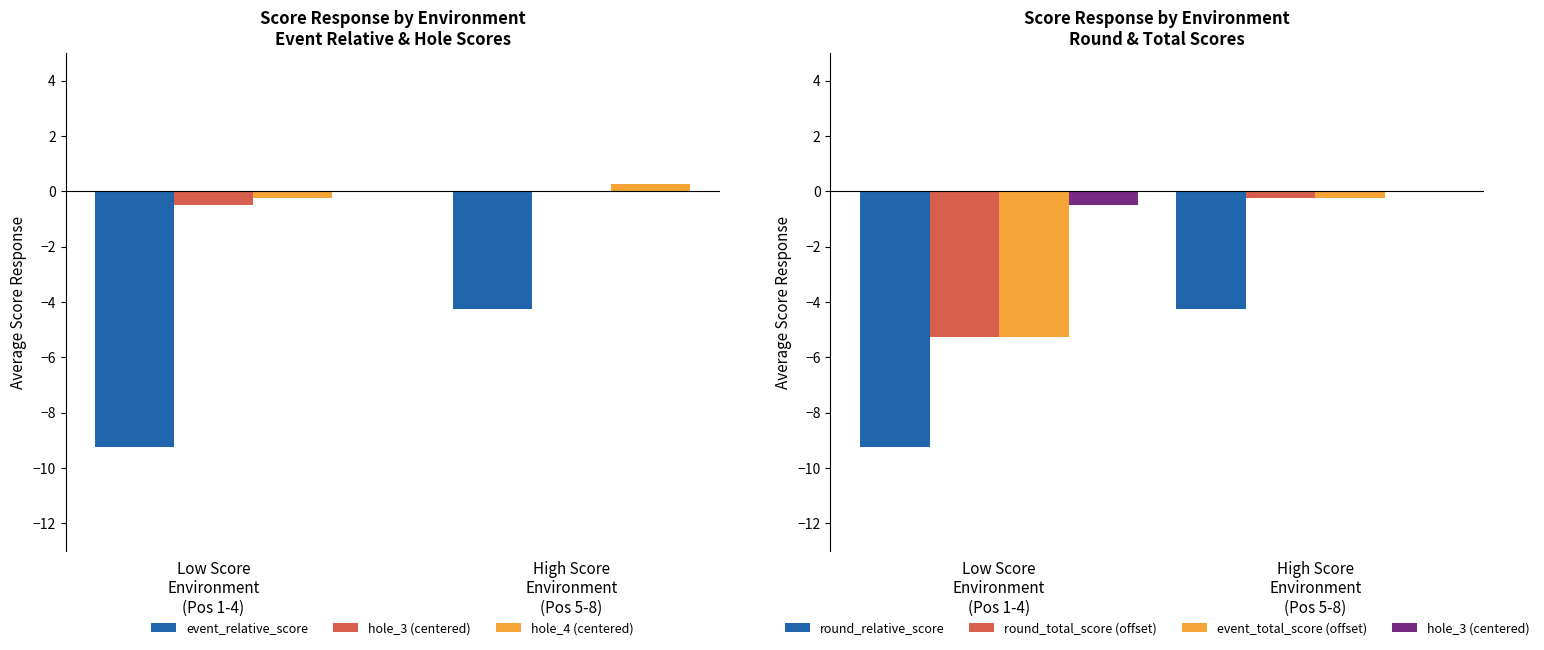

What value does the hole_4 (centered) series have at High Score
Environment
(Pos 5-8)?

0.2